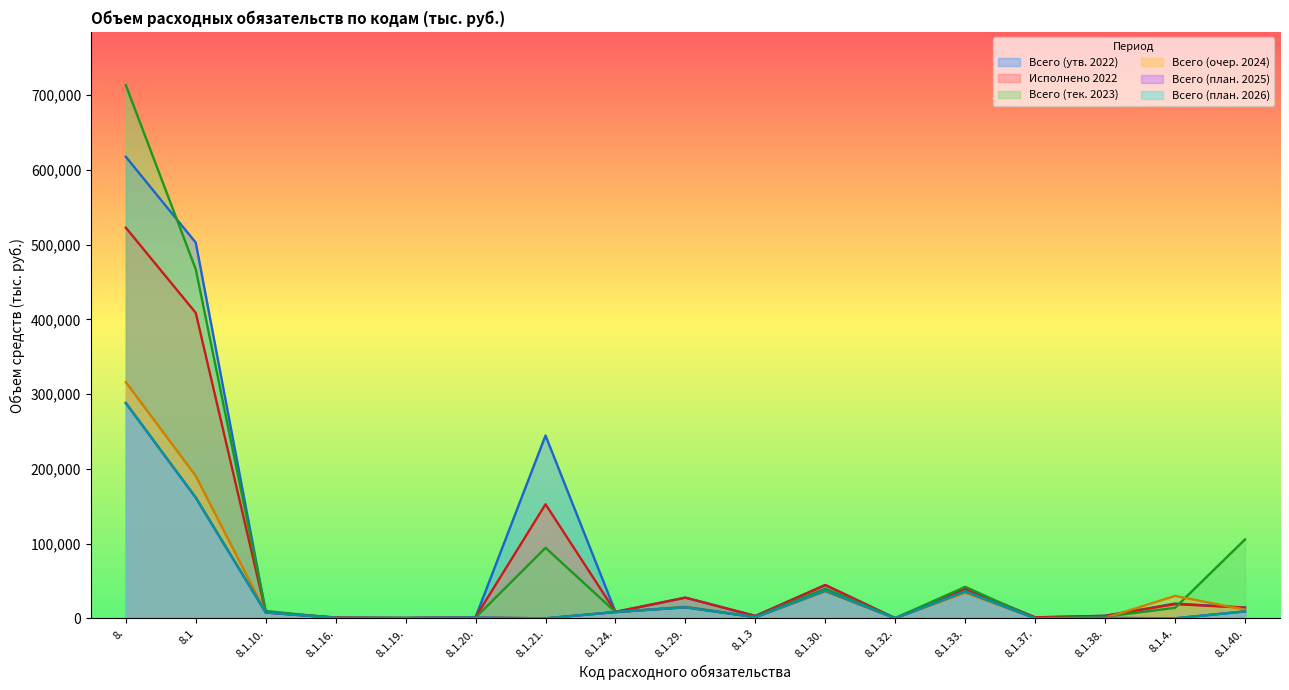

Where do Исполнено 2022 and Всего (очер. 2024) first cross each other?

8.1.16. and 8.1.19.